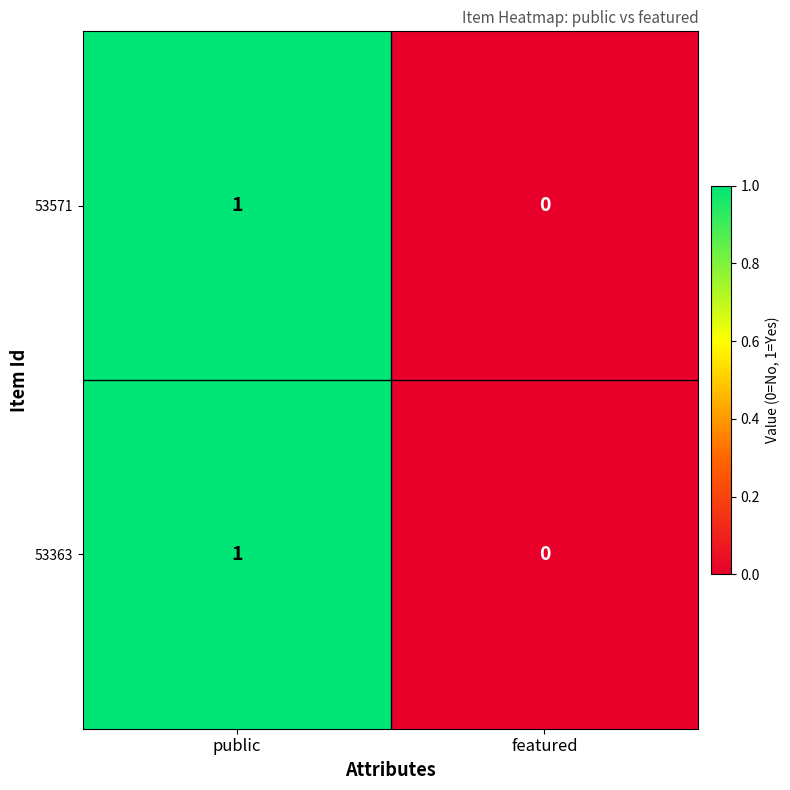

At which category is the sum across all series the highest?

public